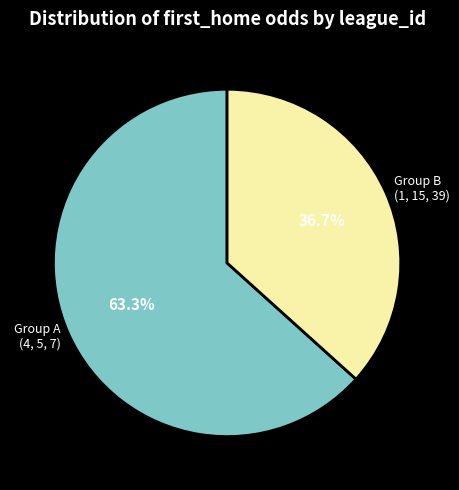

Does any single category account for the majority?

Yes